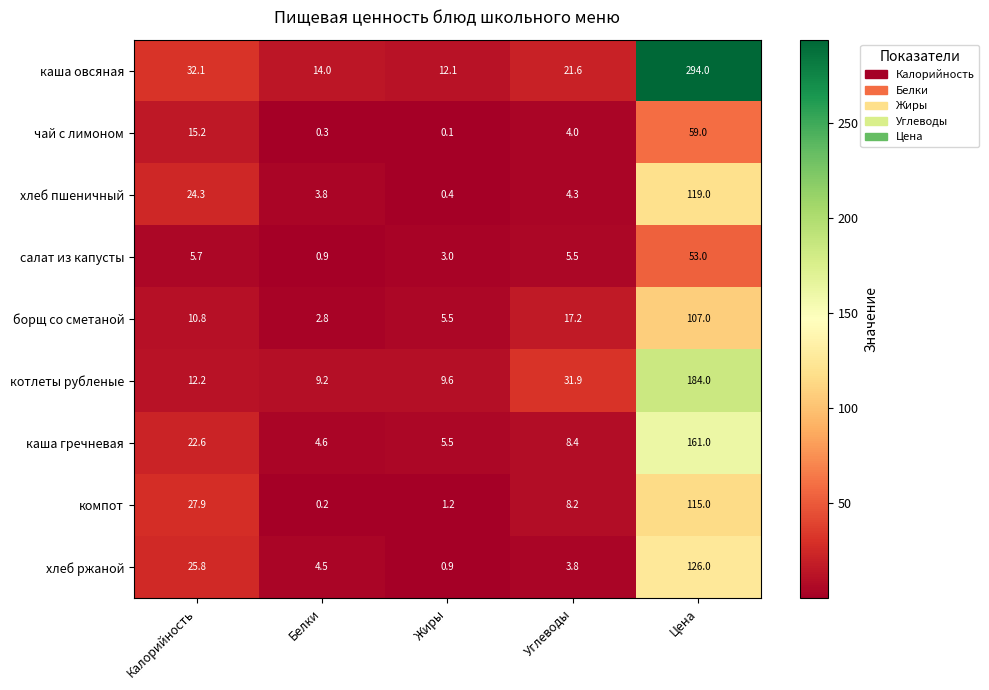

What is the difference between the second highest and minimum values in the каша гречневая series?

18.0